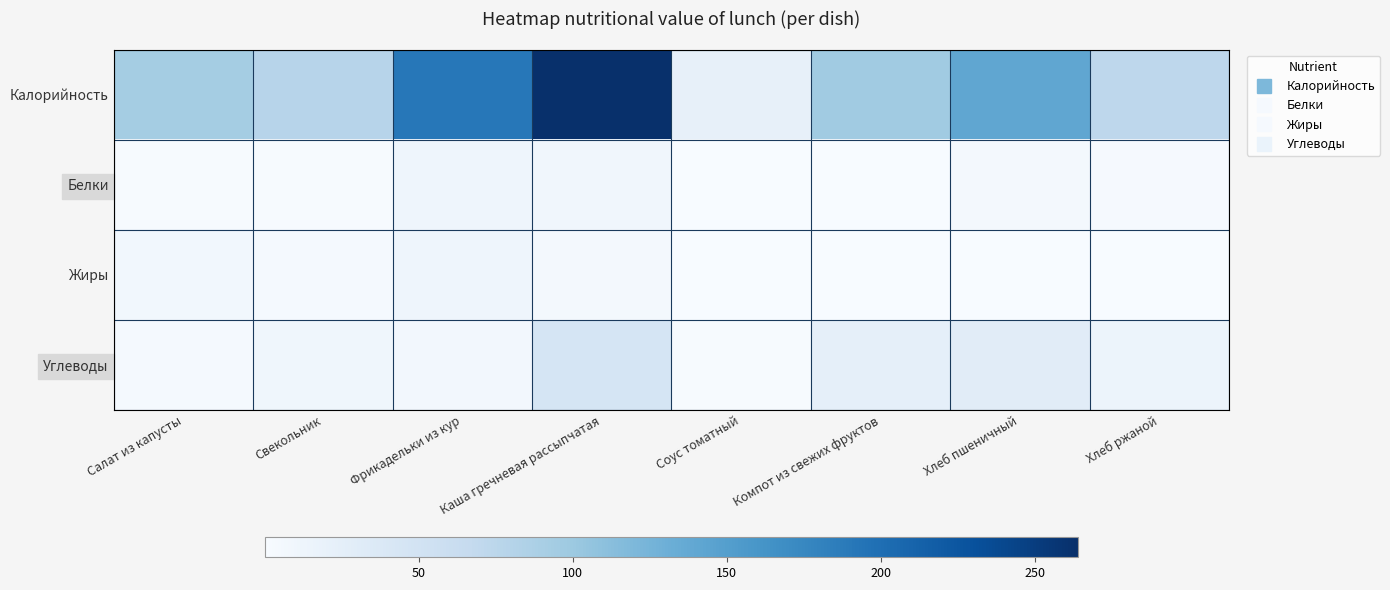

How many categories are shown in the chart?

8